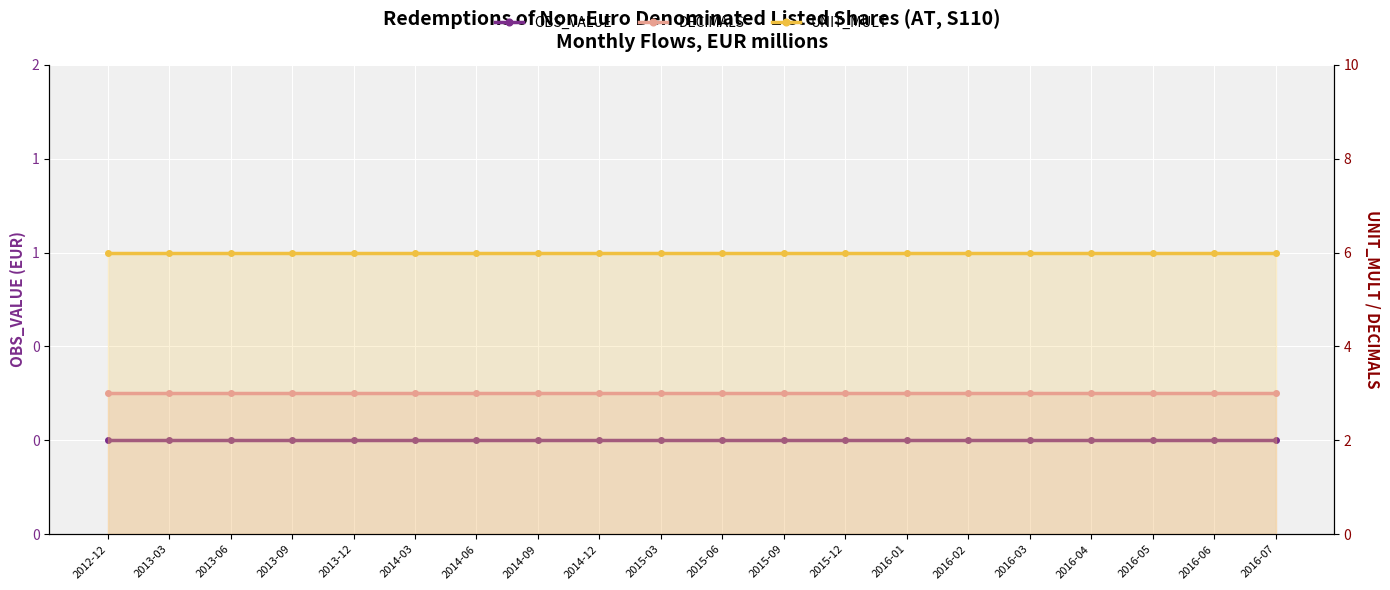

What is the total value across all series at 2013-06?

9